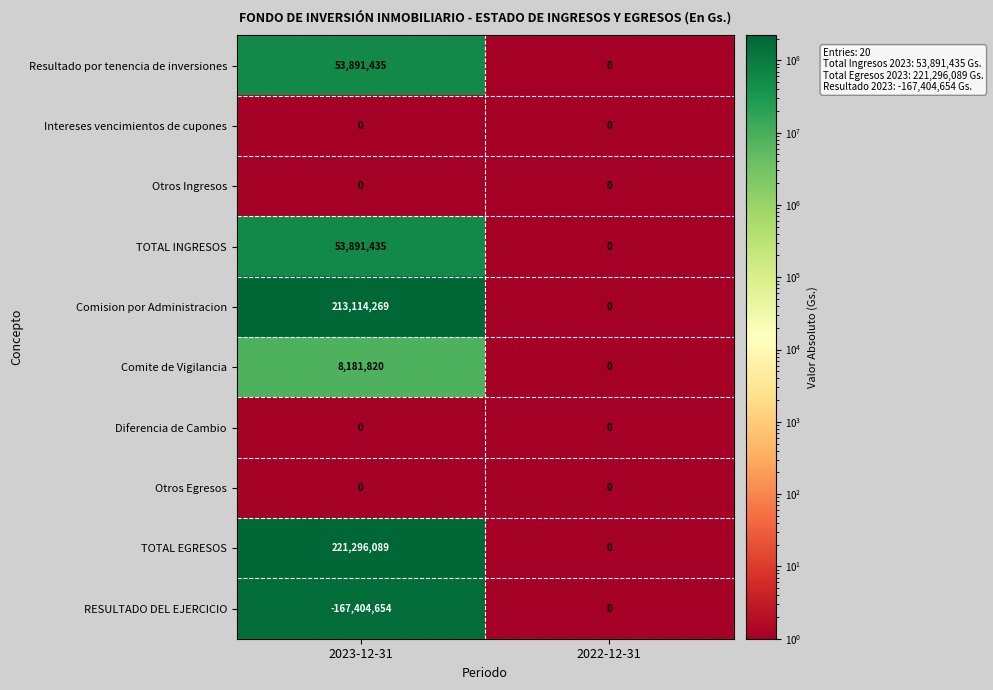

Where is RESULTADO DEL EJERCICIO nearest to the value -83702327?

2023-12-31